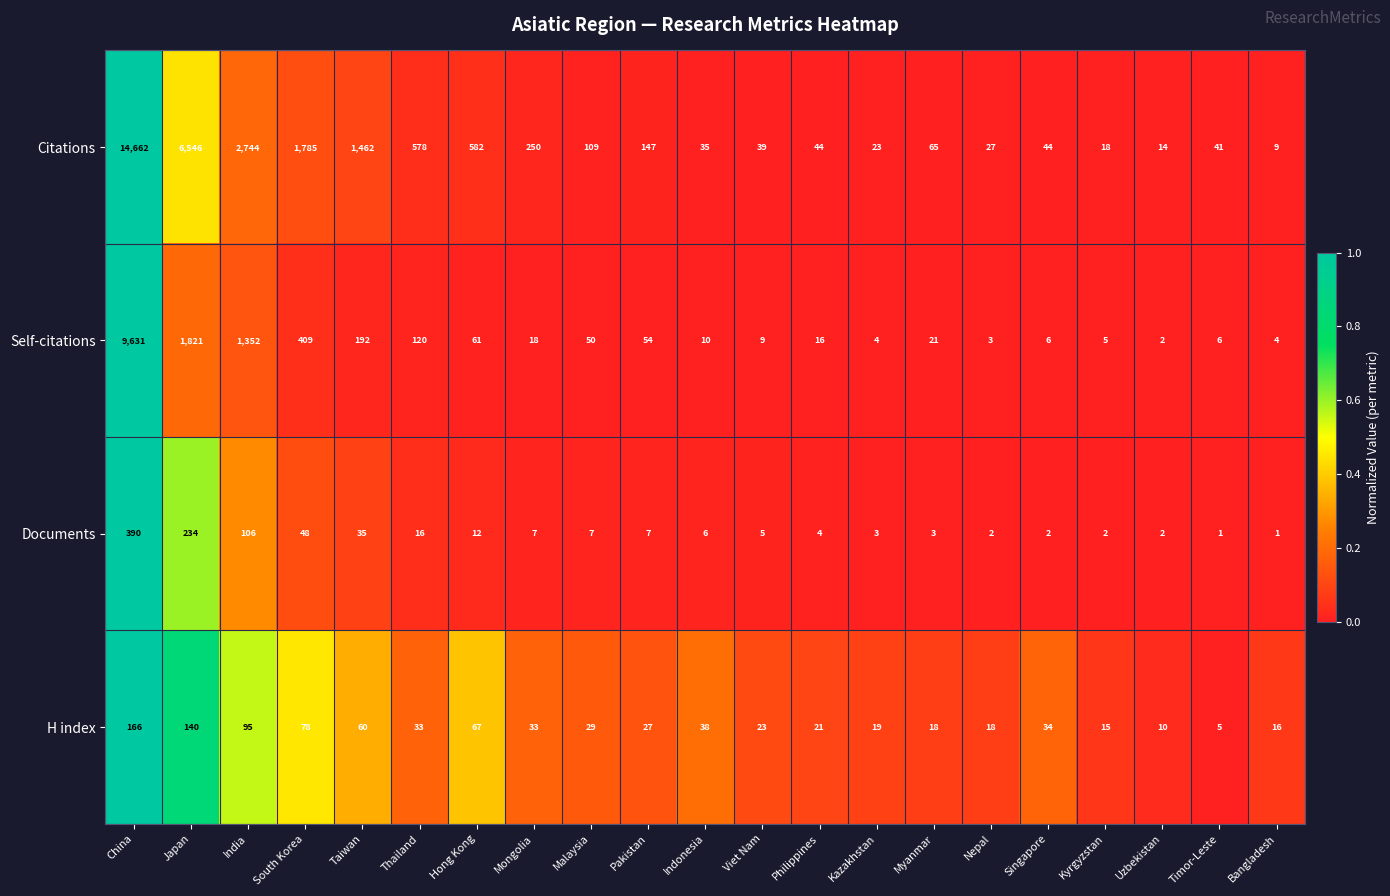

Which series has the largest total across all categories?

Citations